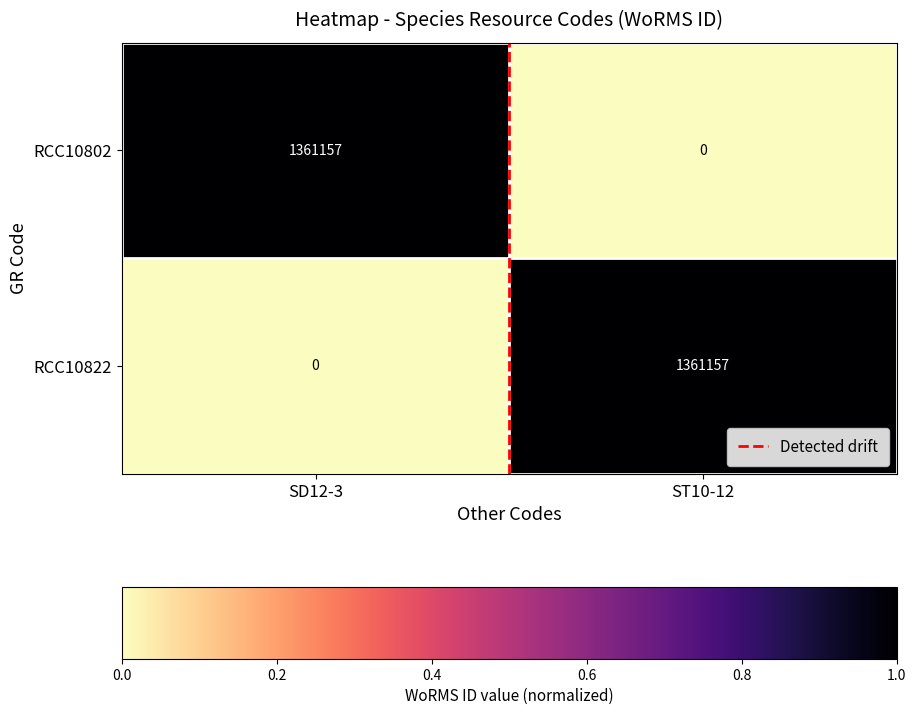

List the labels in order of RCC10822 value, largest first.

ST10-12, SD12-3